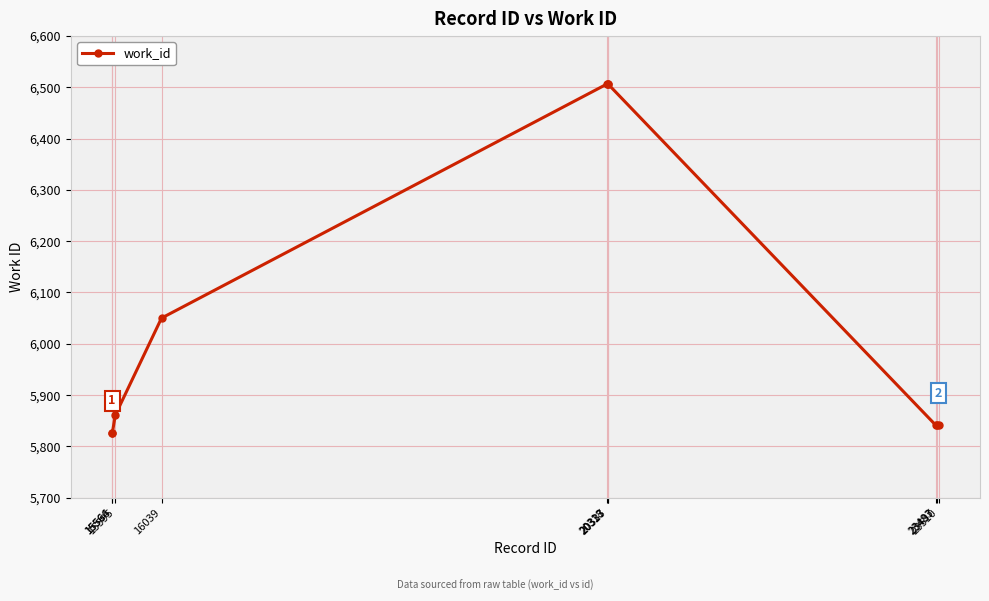

What is the difference between the values at 20318 and 15564?

680